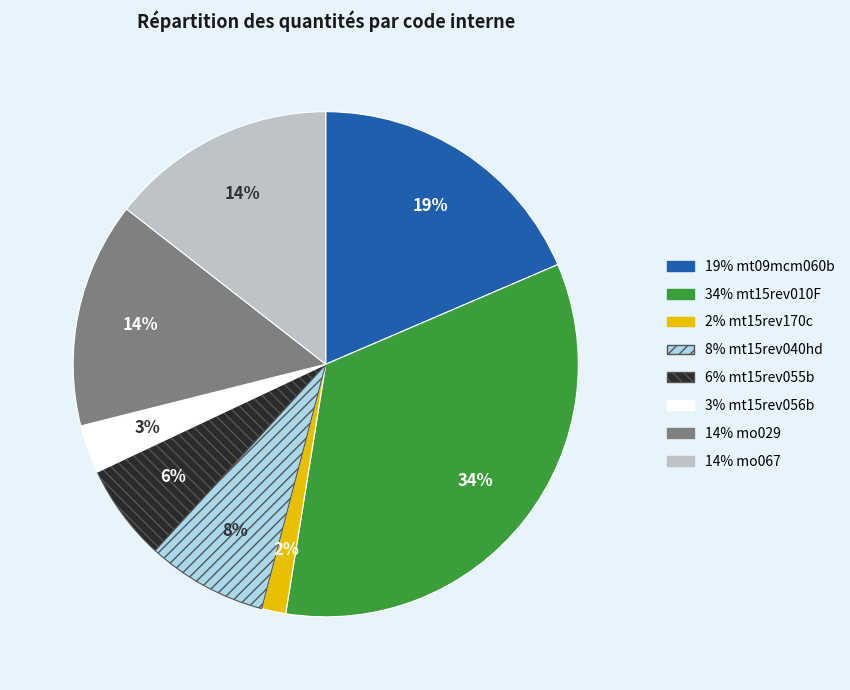

To the nearest percent, what is the average slice percentage?

12%